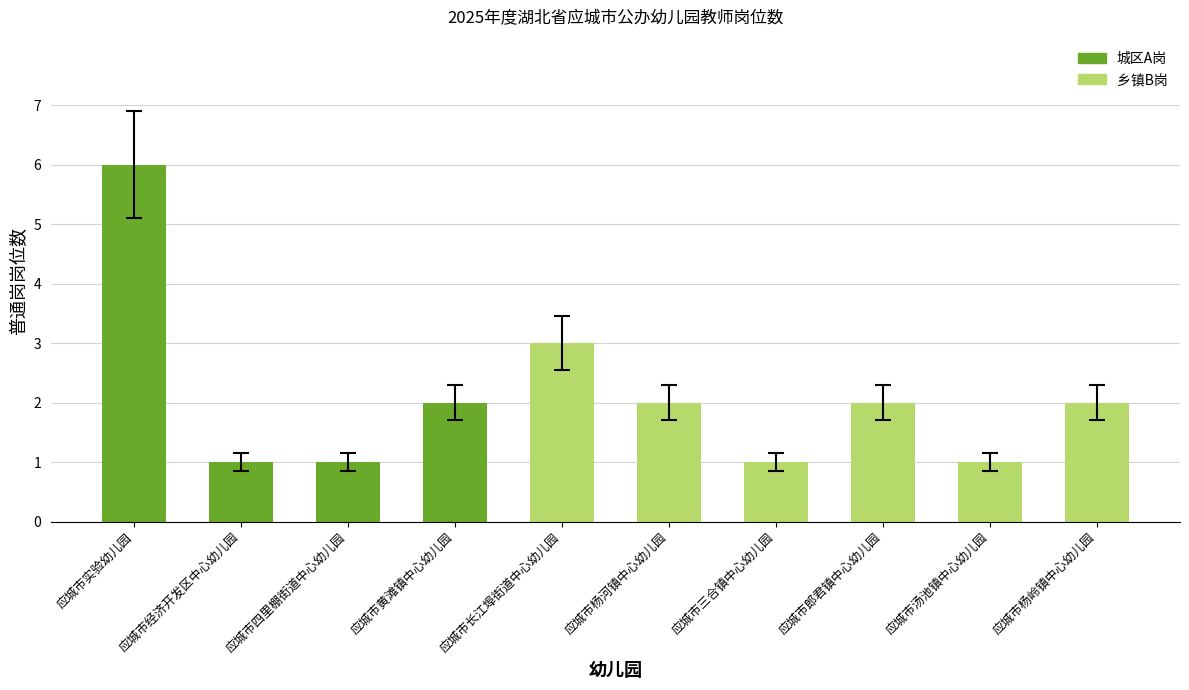

Does the chart contain stacked bars?

No